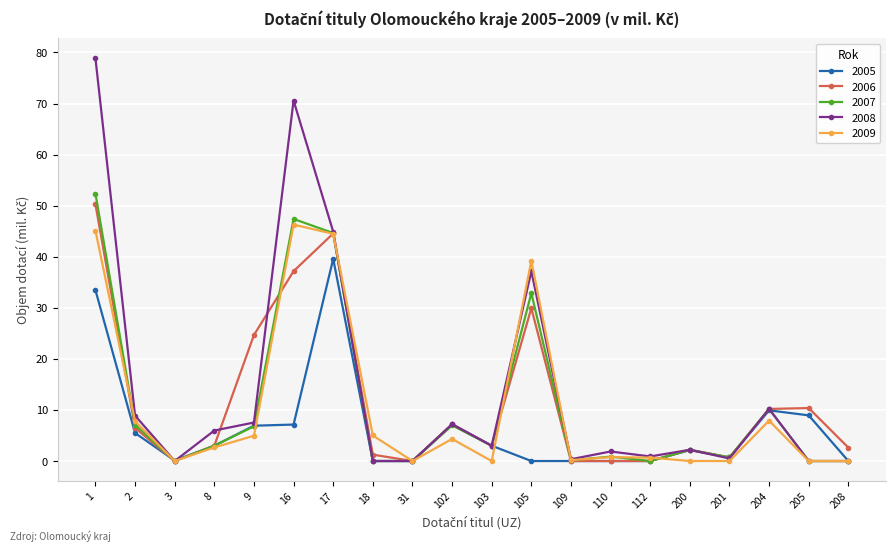

Is this an area chart (filled region under the line)?

No